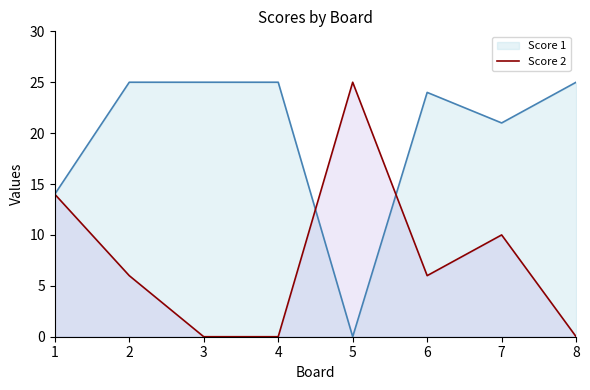

Which series has the largest total across all categories?

Score 1